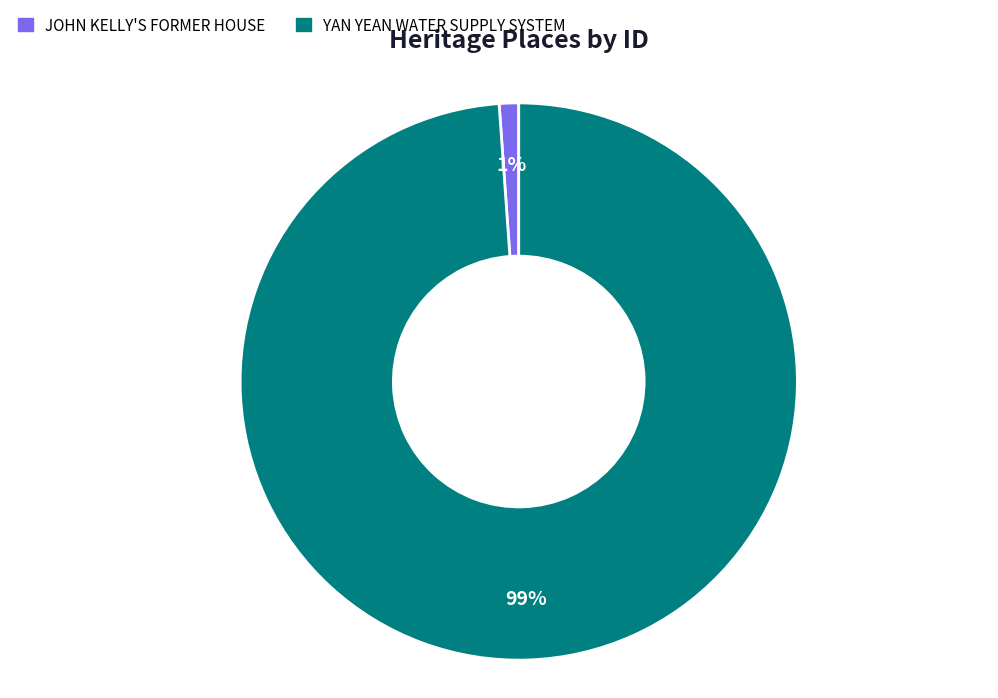

To the nearest percent, what is the difference between the YAN YEAN WATER SUPPLY SYSTEM and JOHN KELLY'S FORMER HOUSE slice percentages?

98%